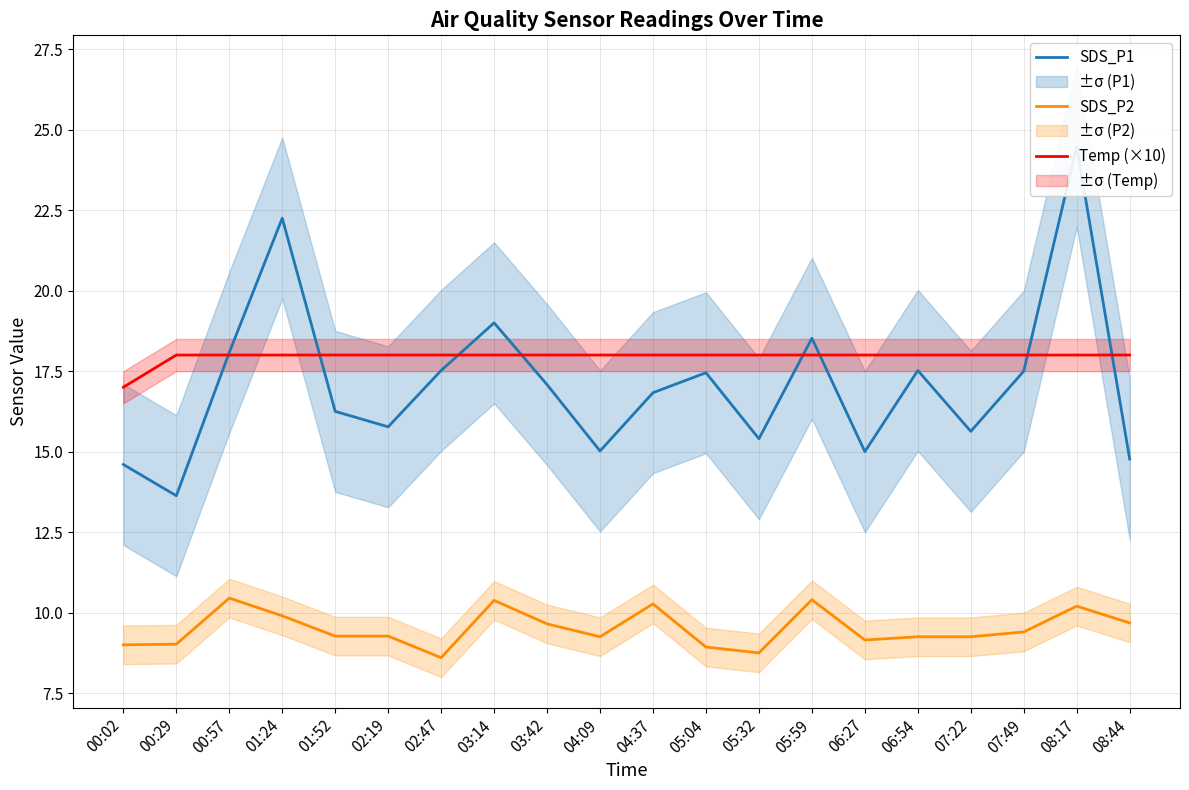

What is the total value across all series at 00:57?

46.5